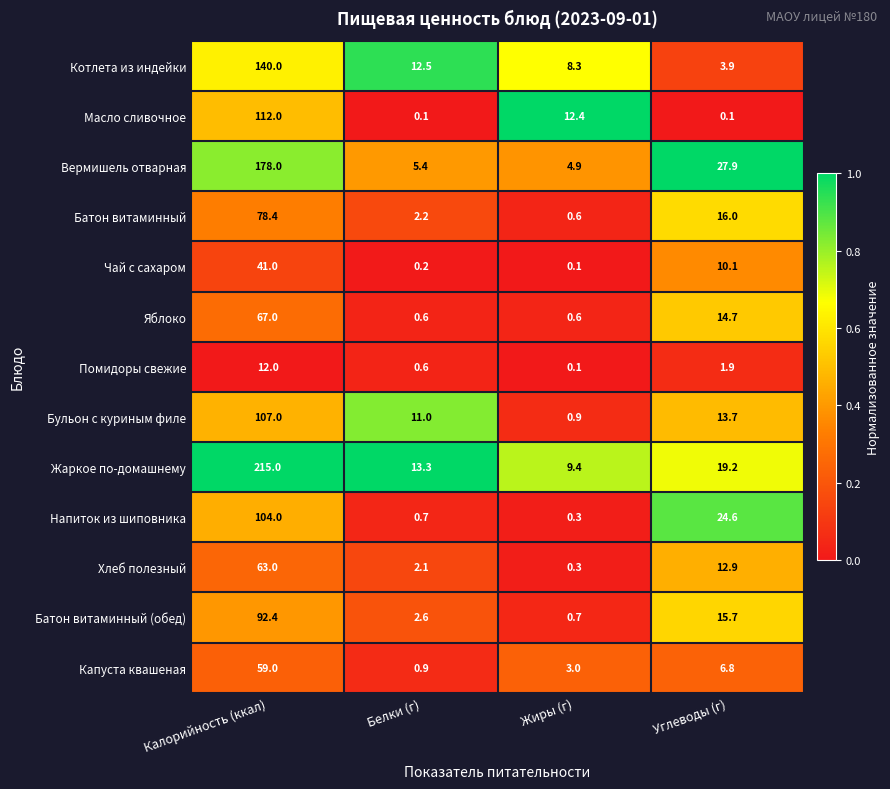

Where does the Хлеб полезный series first go above 12?

Калорийность (ккал)